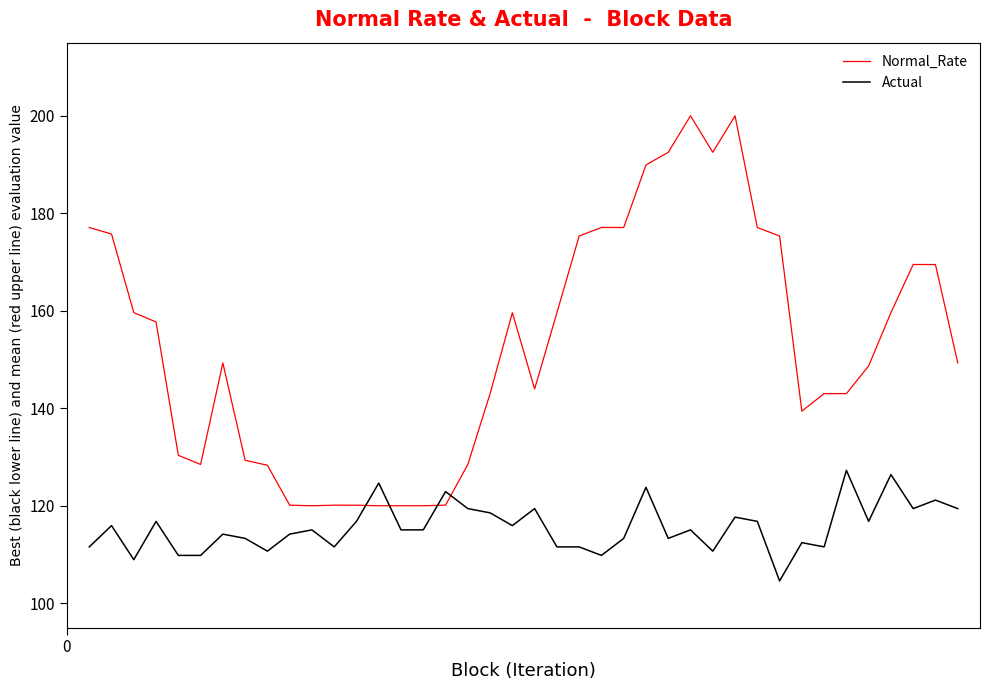

What are all the series names shown in the legend?

Normal_Rate, Actual